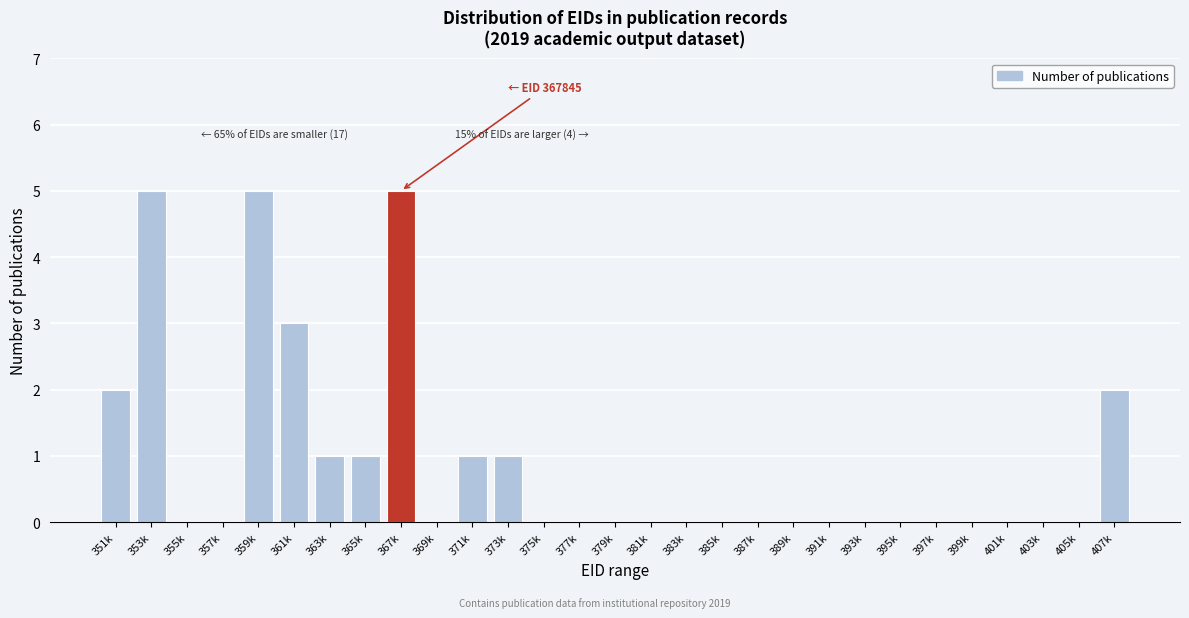

Reading left to right, transcribe all the data shown in this chart.

351k=2	353k=5	355k=0	357k=0	359k=5	361k=3	363k=1	365k=1	367k=5	369k=0	371k=1	373k=1	375k=0	377k=0	379k=0	381k=0	383k=0	385k=0	387k=0	389k=0	391k=0	393k=0	395k=0	397k=0	399k=0	401k=0	403k=0	405k=0	407k=2